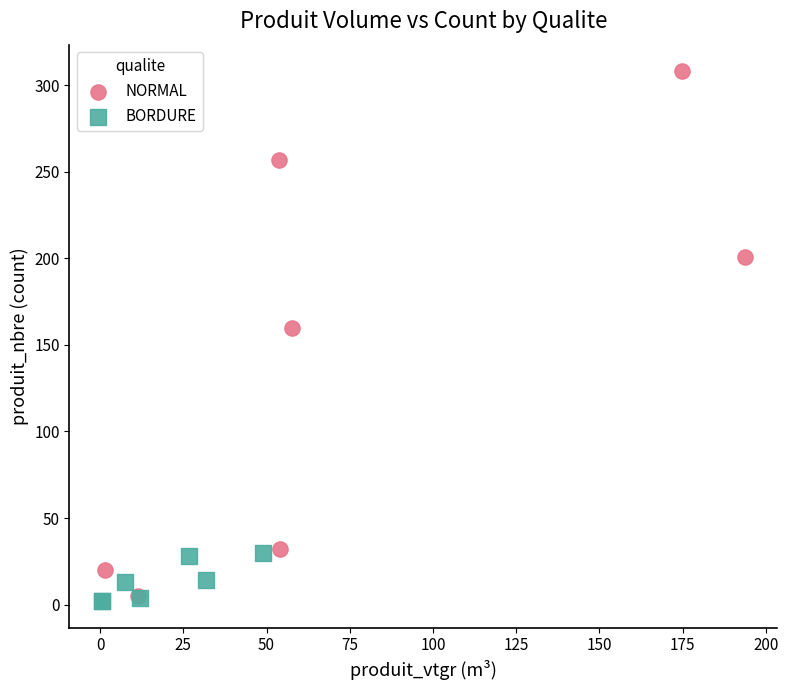

Which series contains the highest Y value?

NORMAL